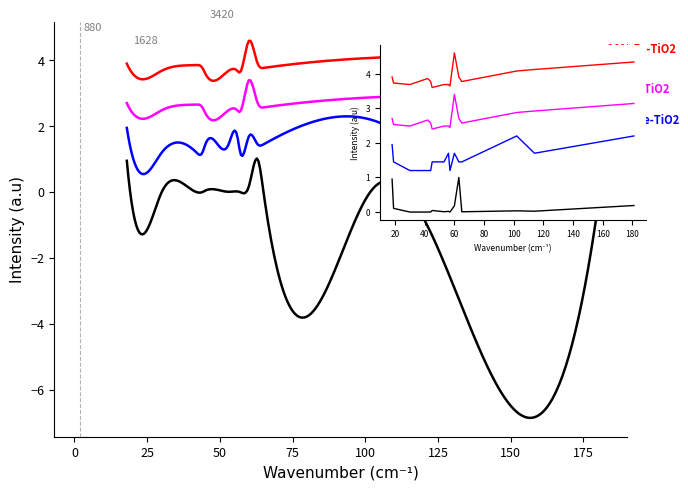

In 0.5% Fe-TiO2, how many points are higher than both neighbors (excluding endpoints)?

3